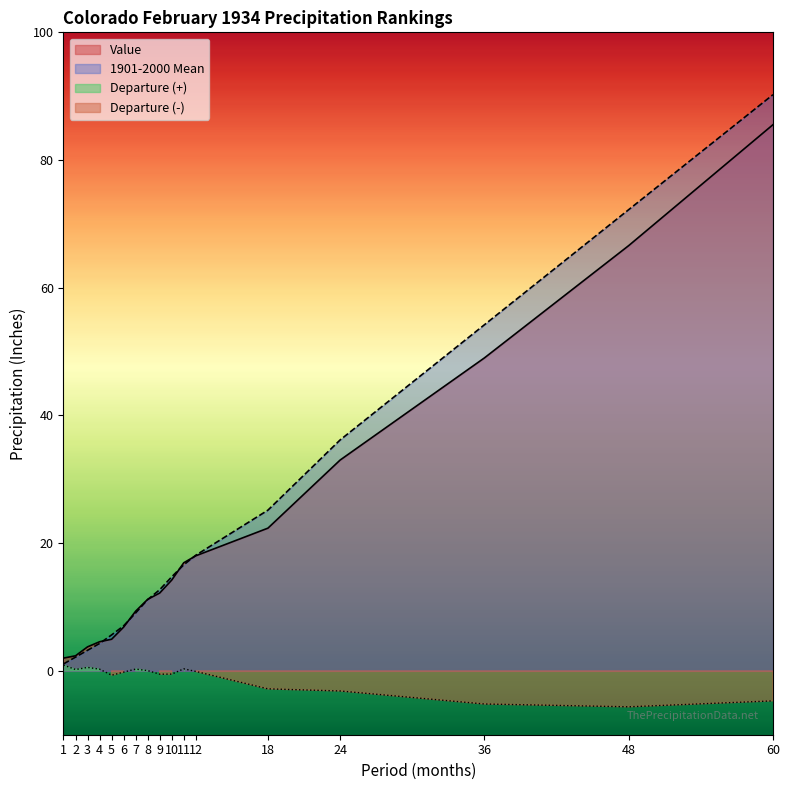

What is the greatest value displayed?

90.2